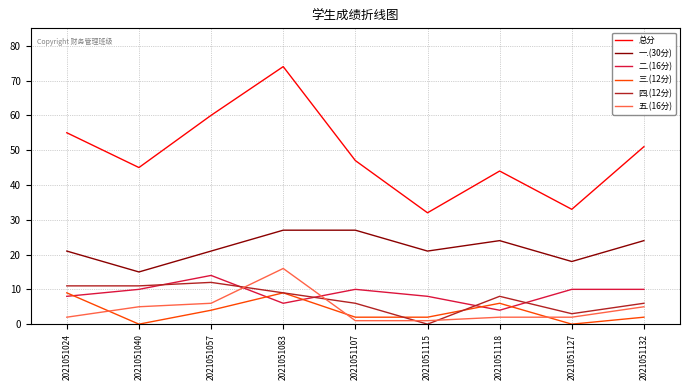

What is the difference between the highest and lowest values at 2021051127?

33